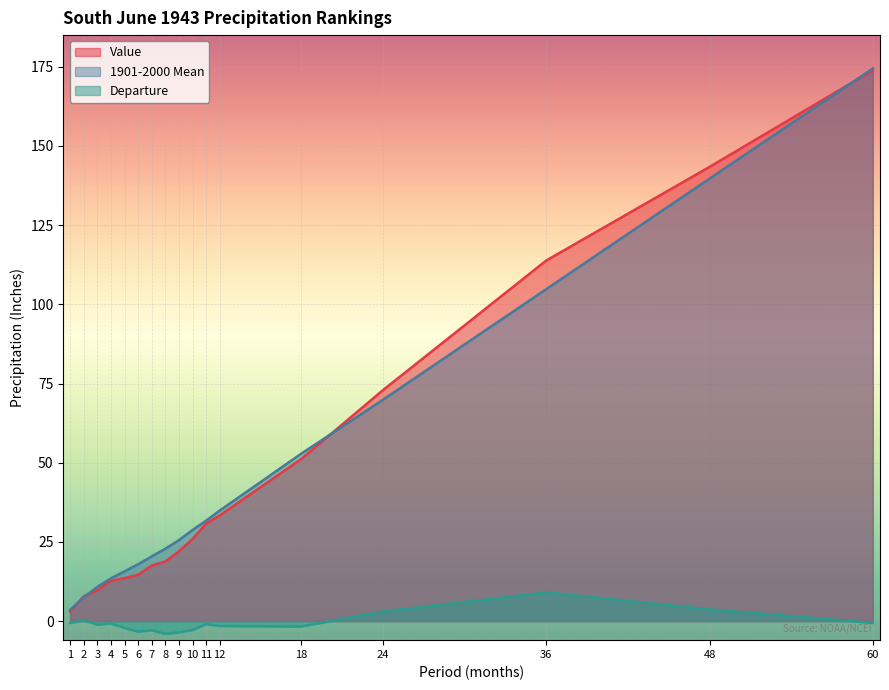

Reading left to right, what are all the values shown in this chart?

Value: 3.0	7.8	9.7	12.7	13.6	14.6	17.6	18.8	22.0	25.9	30.8	33.4	51.2	72.9	113.8	143.4	173.9
1901-2000 Mean: 3.5	7.6	10.8	13.5	15.7	17.9	20.4	22.9	25.6	28.8	31.7	34.9	52.9	69.9	104.8	139.7	174.5
Departure: -0.6	0.2	-1.1	-0.8	-2.1	-3.3	-2.9	-4.0	-3.5	-2.8	-0.9	-1.5	-1.7	3.0	9.0	3.7	-0.6